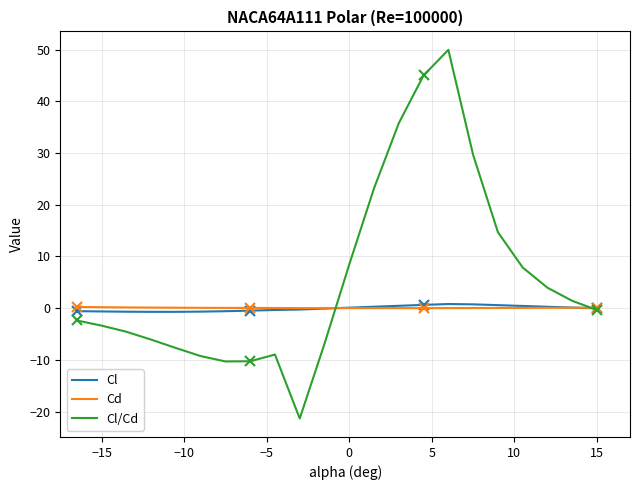

Which series has the largest total across all categories?

Cl/Cd